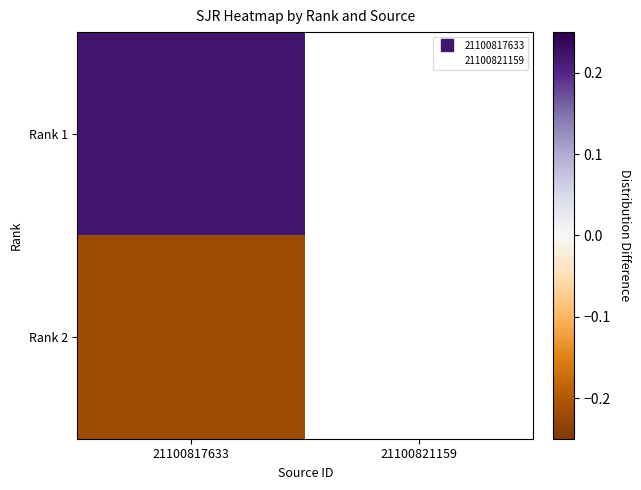

At which label does Rank 1 reach its peak?

21100817633